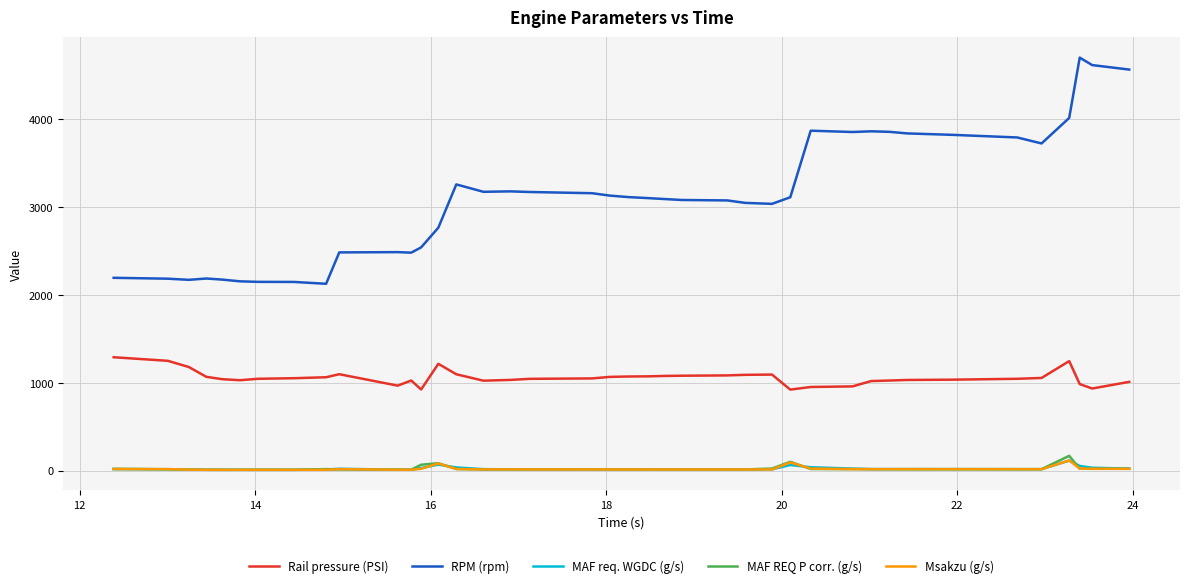

True or false: RPM (rpm) and Msakzu (g/s) intersect in this chart.

False